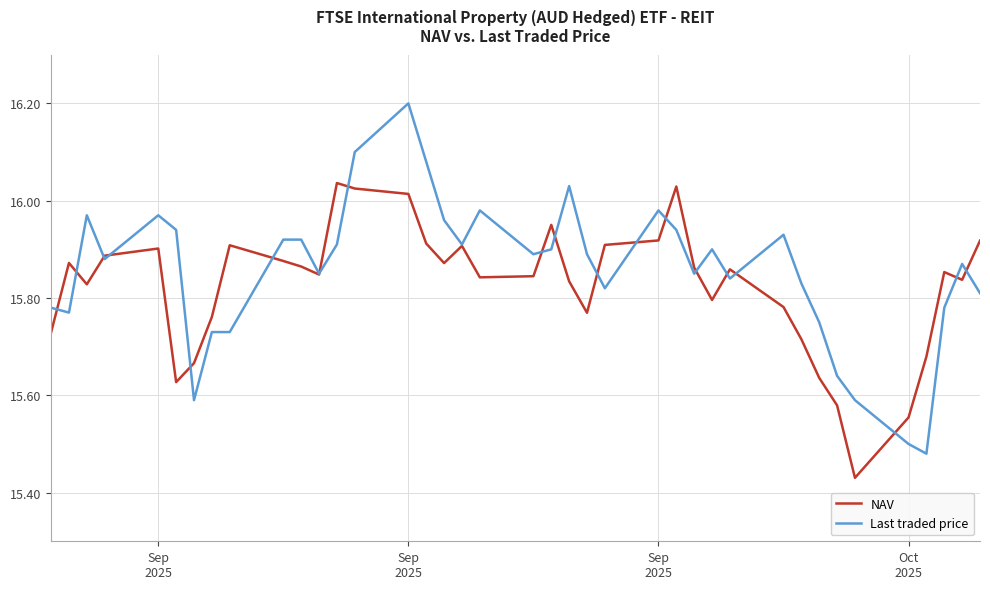

Which series has the largest range (max minus min)?

Last traded price